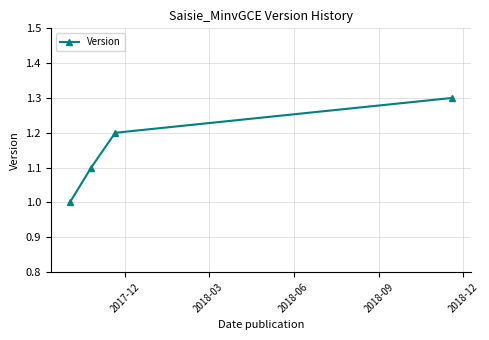

True or false: there are more than 2 points higher than both neighbors.

False